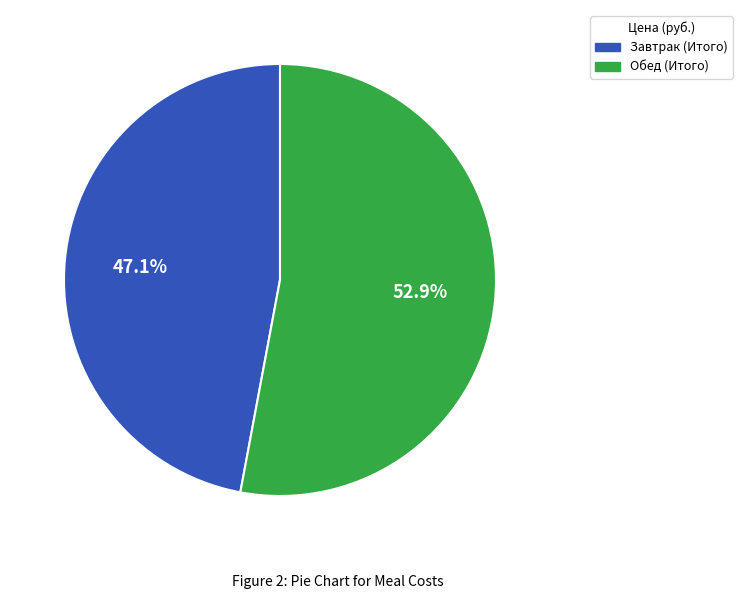

Which slice is the largest?

Обед (Итого)